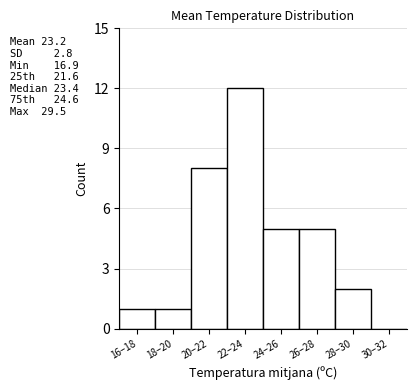

Reading left to right, list all the values displayed in this chart.

16–18=1	18–20=1	20–22=8	22–24=12	24–26=5	26–28=5	28–30=2	30–32=0